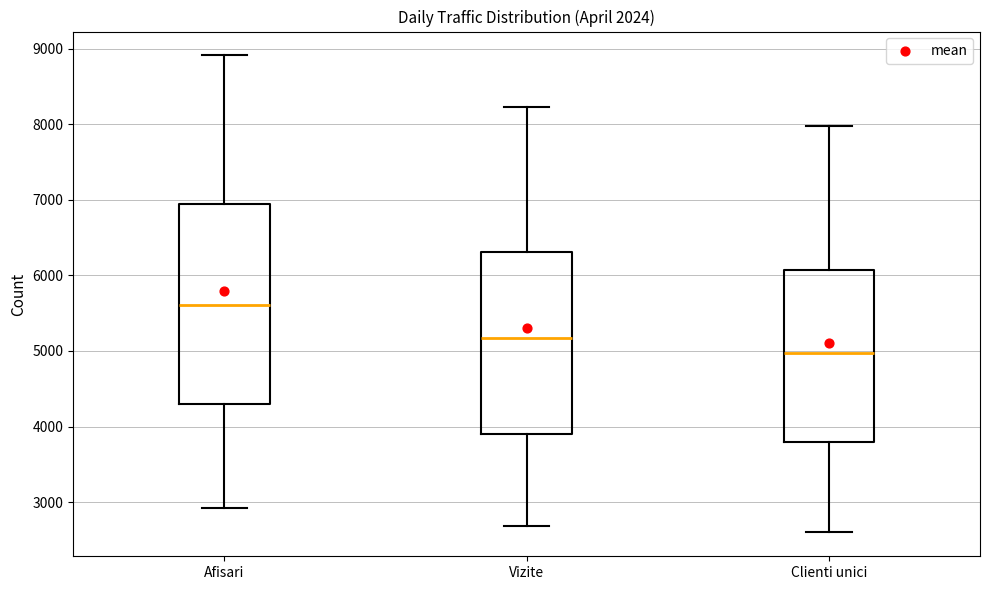

Reading left to right, read every box against the y-axis: the position of its median line, the range the box covers, and the ends of its whiskers. The values are not printed on the chart, so give them approximately, as read against the axis.

Afisari: median 5600, box 4300 to 6900, whiskers 2900 to 8900
Vizite: median 5200, box 3900 to 6300, whiskers 2700 to 8200
Clienti unici: median 5000, box 3800 to 6100, whiskers 2600 to 8000